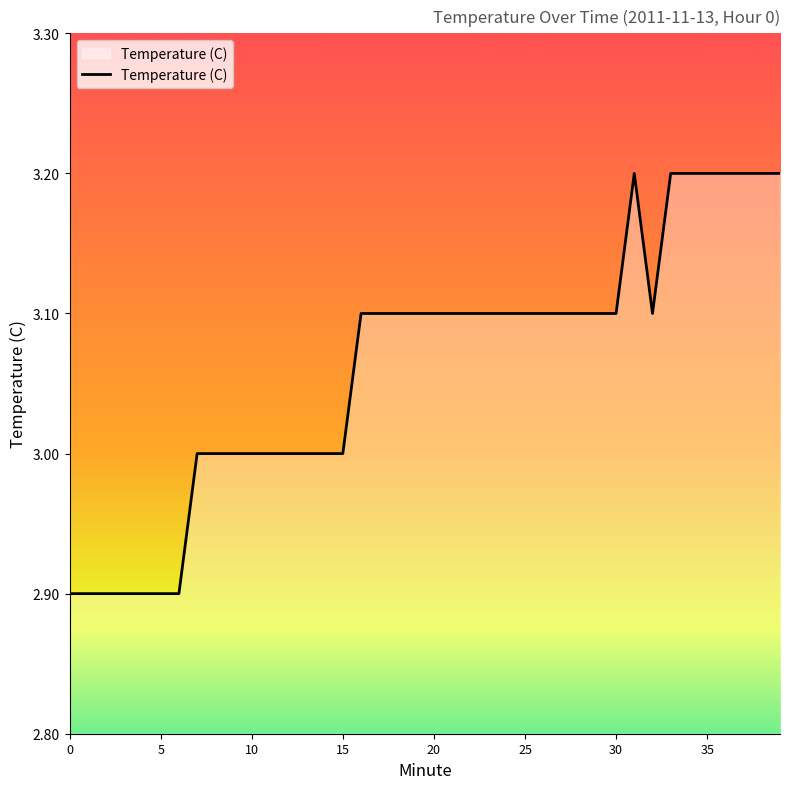

How many values are between 3 and 4?

33